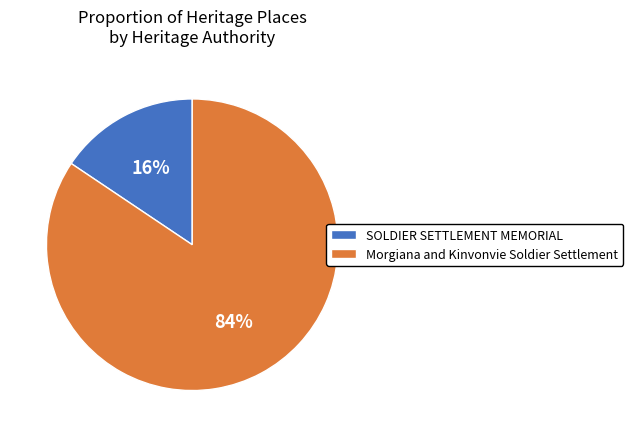

To the nearest percent, what percentage of the pie is Morgiana and Kinvonvie Soldier Settlement?

84%